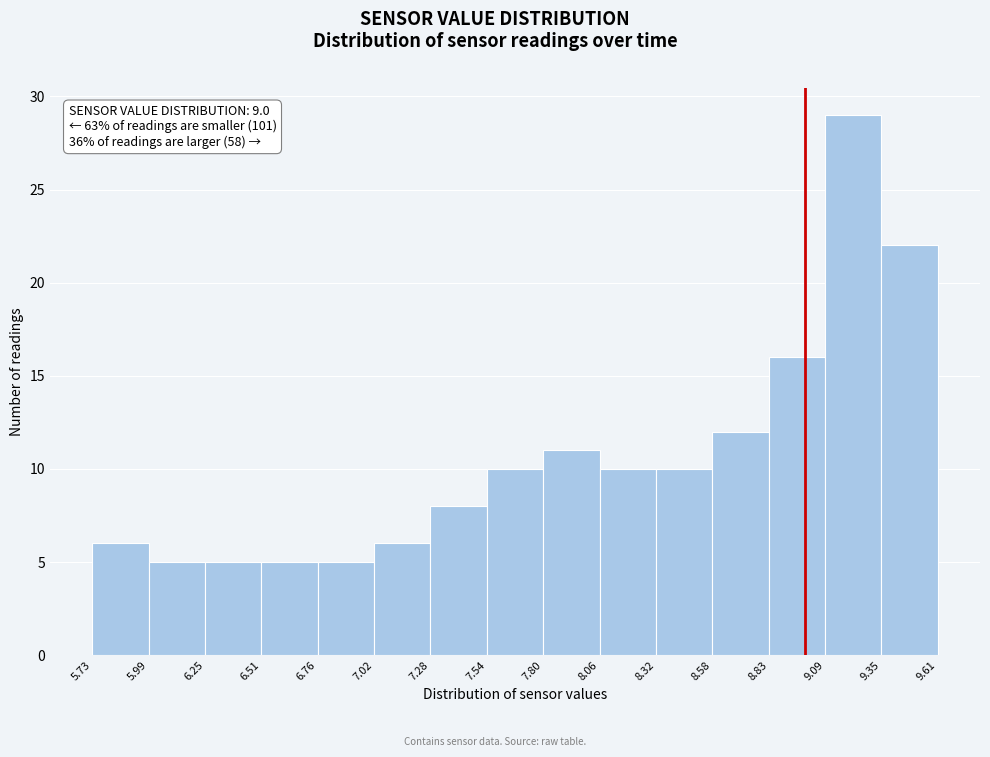

Reading left to right, list every bar in this chart as the range it spans on the x-axis followed by its height. The values are not printed on the chart, so give them approximately, as read against the axis.

5.73 to 5.99: 6
5.99 to 6.25: 5
6.25 to 6.51: 5
6.51 to 6.76: 5
6.76 to 7.02: 5
7.02 to 7.28: 6
7.28 to 7.54: 8
7.54 to 7.80: 10
7.80 to 8.06: 11
8.06 to 8.32: 10
8.32 to 8.58: 10
8.58 to 8.83: 12
8.83 to 9.09: 16
9.09 to 9.35: 29
9.35 to 9.61: 22